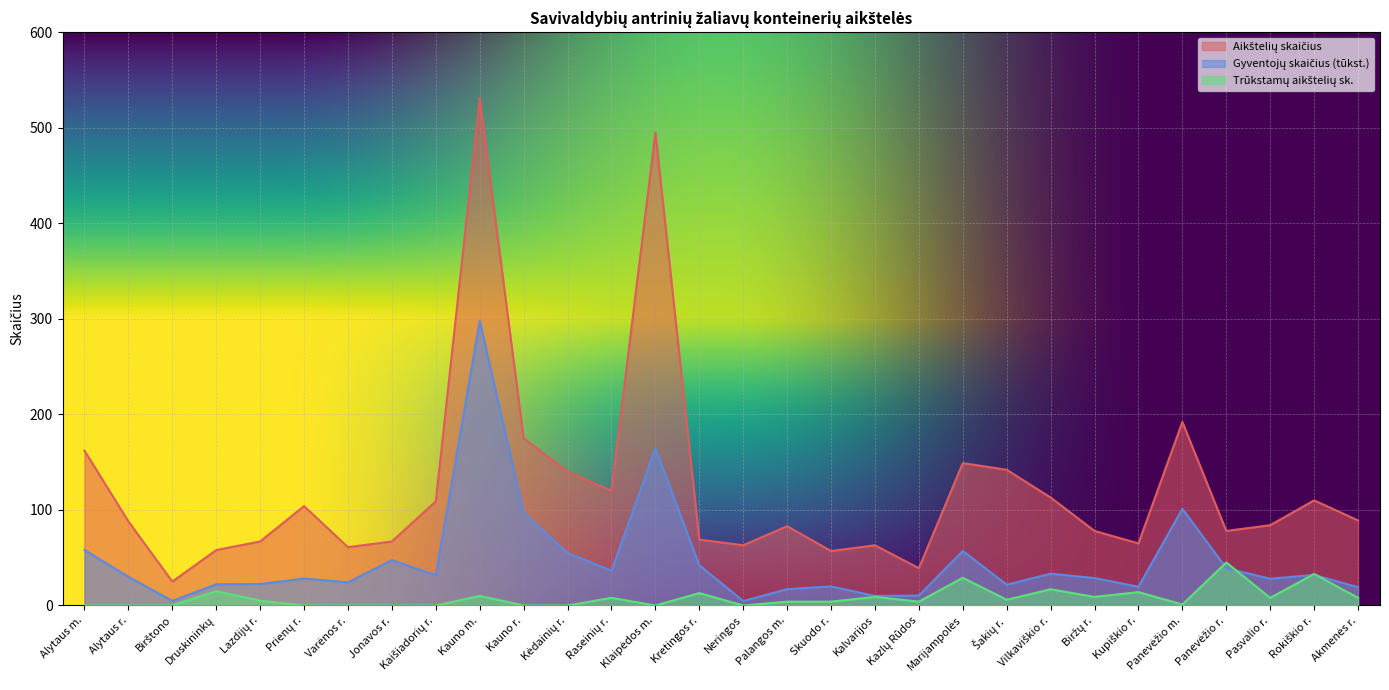

What are all the series names shown in the legend?

Aikštelių skaičius, Gyventojų skaičius (tūkst.), Trūkstamų aikštelių sk.